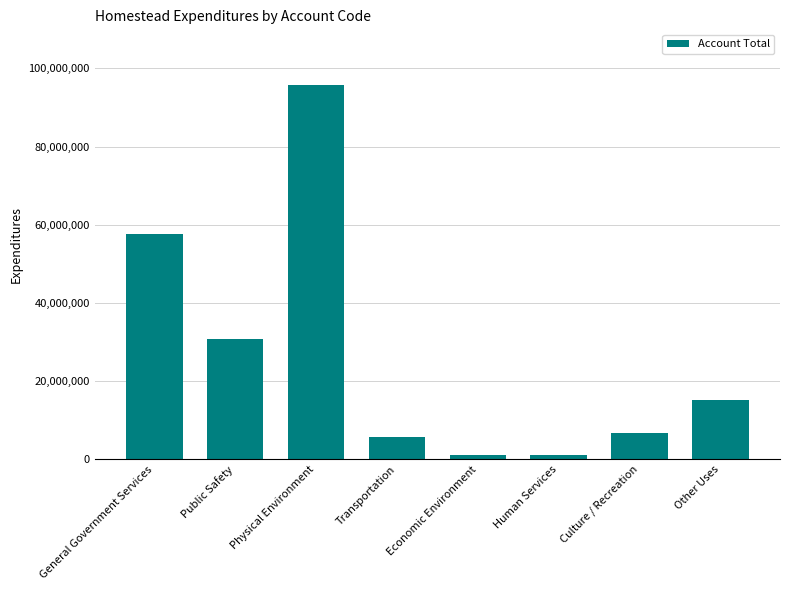

Where is the data nearest to the value 48299544?

General Government Services